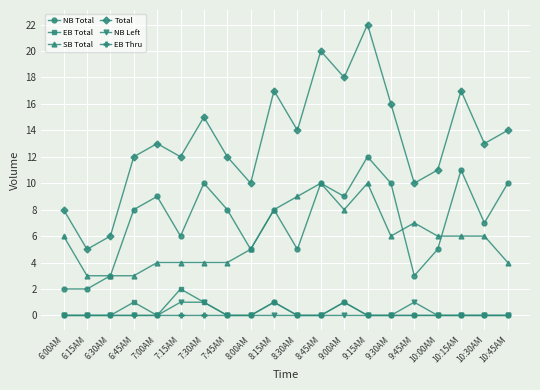

What is the difference between the Total values at 9:30AM and 6:15AM?

11